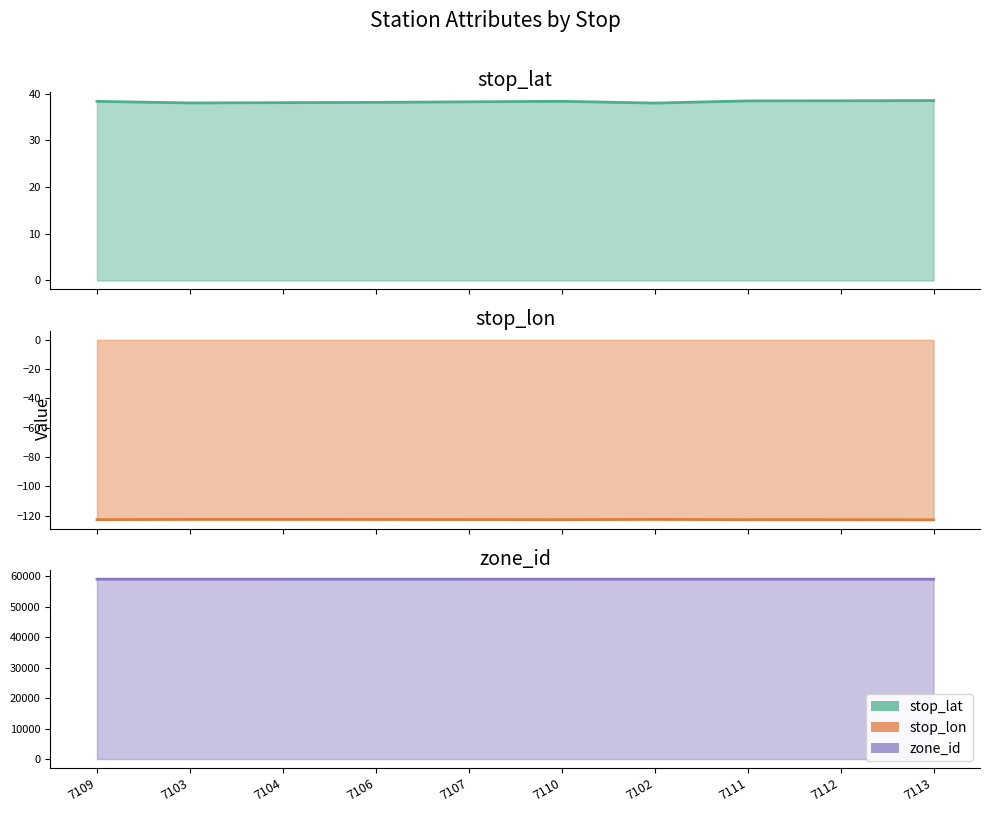

How many interior local valleys does the stop_lat series have?

2